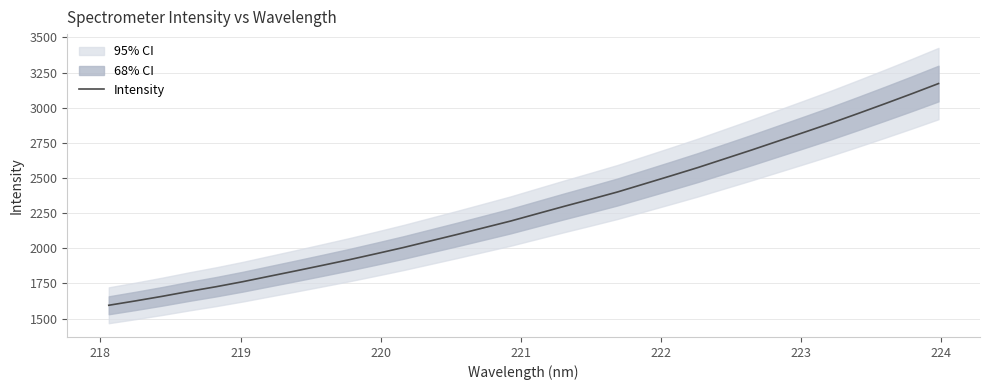

How many lines are shown in the chart?

1